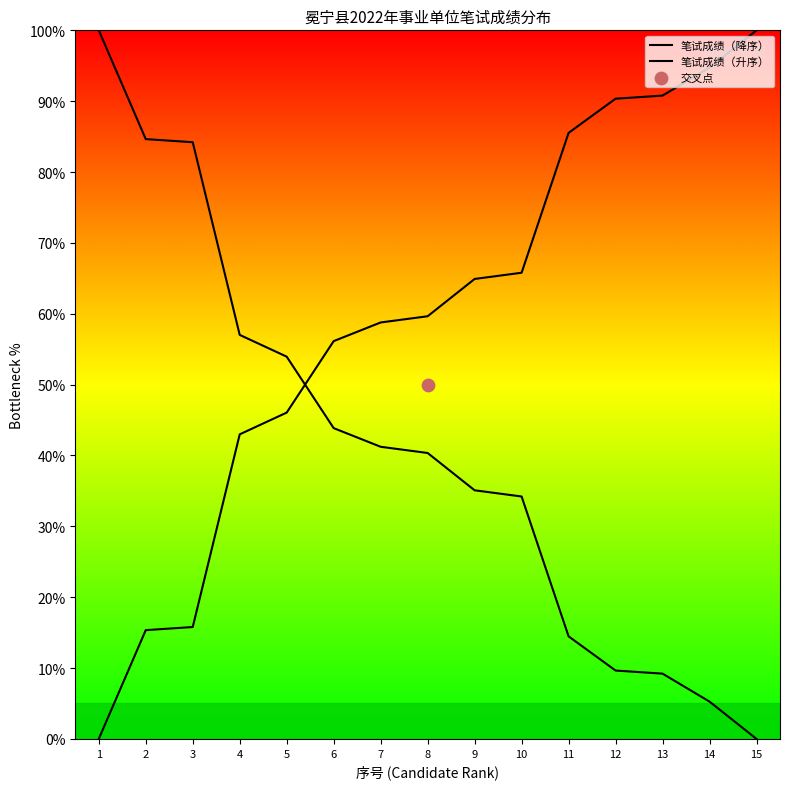

Which series reaches the minimum Y coordinate?

笔试成绩（降序）